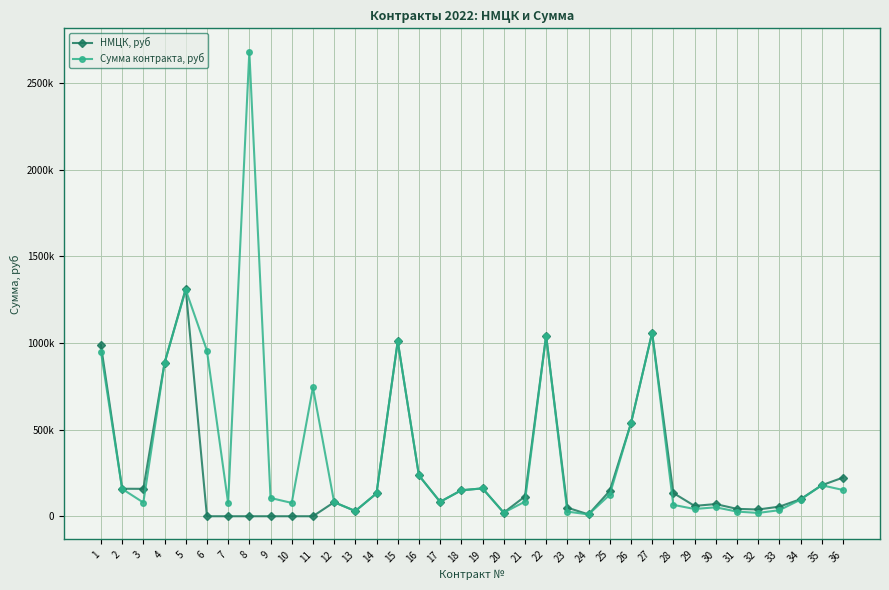

Reading left to right, extract all data points from this chart.

НМЦК, руб: 1=988140.0	2=158839.9	3=158400.0	4=884829.4	5=1314000.0	6=0.0	7=0.0	8=0.0	9=0.0	10=0.0	11=0.0	12=81120.0	13=30190.0	14=132130.0	15=1010695.0	16=235600.0	17=83200.0	18=150000.0	19=160900.0	20=20906.0	21=113993.0	22=1043150.0	23=49650.0	24=10586.3	25=146466.6	26=535920.0	27=1059720.0	28=134400.0	29=59835.1	30=70259.5	31=42666.8	32=39000.1	33=55300.0	34=98400.0	35=178883.0	36=223129.9
Сумма контракта, руб: 1=950075.0	2=158045.7	3=79200.0	4=884829.4	5=1307430.0	6=956621.5	7=76013.4	8=2683397.0	9=105529.7	10=76989.0	11=744000.0	12=81120.0	13=30039.0	14=132130.0	15=1010695.0	16=235600.0	17=83200.0	18=150000.0	19=160900.0	20=20906.0	21=84330.0	22=1043150.0	23=26751.8	24=10586.3	25=123748.1	26=535920.0	27=1059720.0	28=65856.0	29=41854.4	30=51640.6	31=27008.9	32=19109.1	33=34956.2	34=95913.0	35=178883.0	36=151878.7